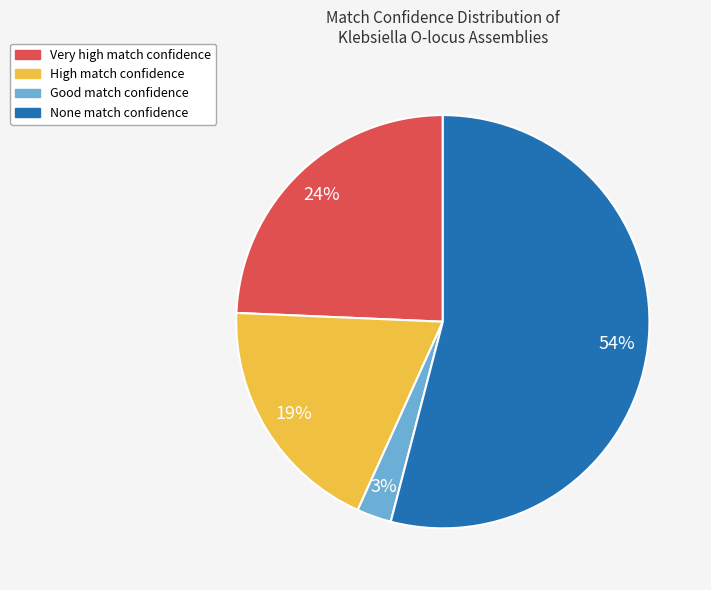

Is there any slice that represents more than half of the pie?

Yes